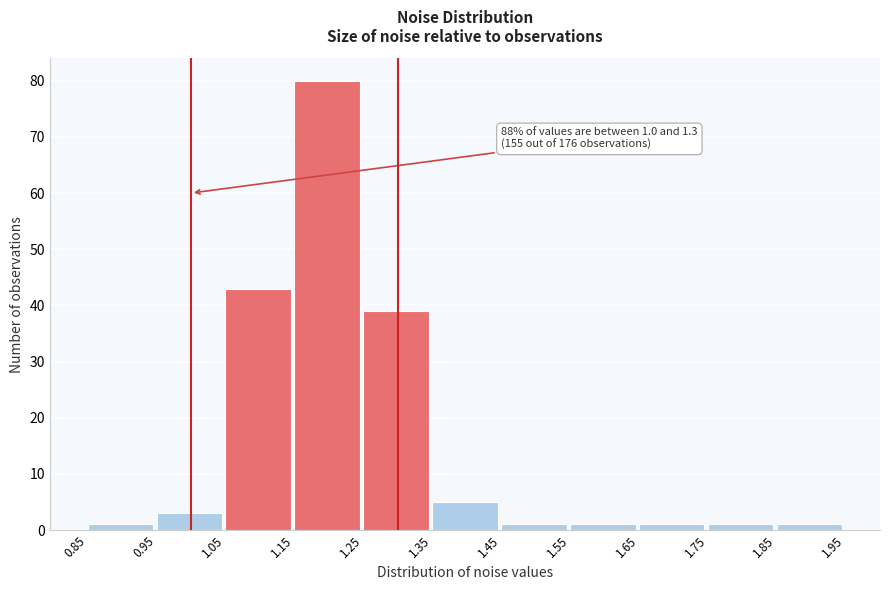

Over which range of the x-axis is the bar tallest?

1.15 to 1.25